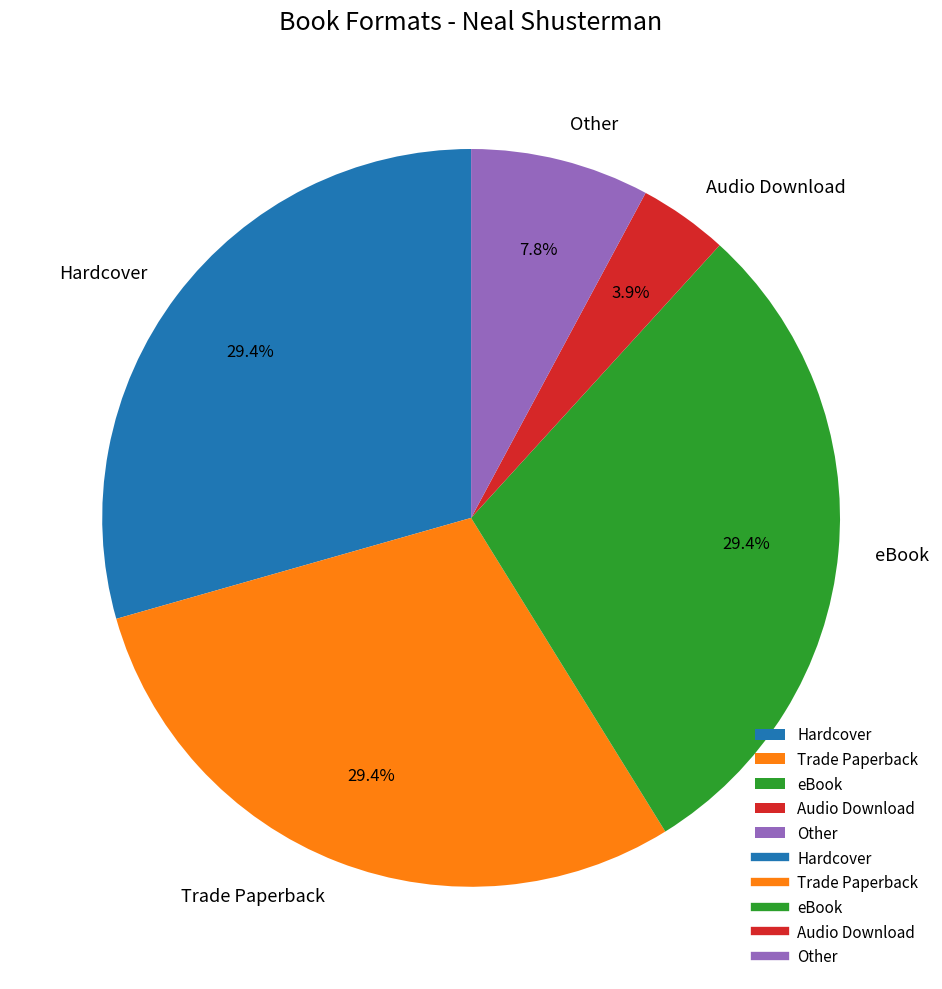

To the nearest percent, what is the combined percentage of eBook and Audio Download?

33%